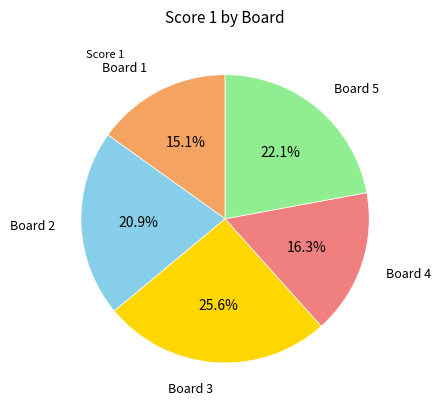

Count the number of slices in the pie.

5